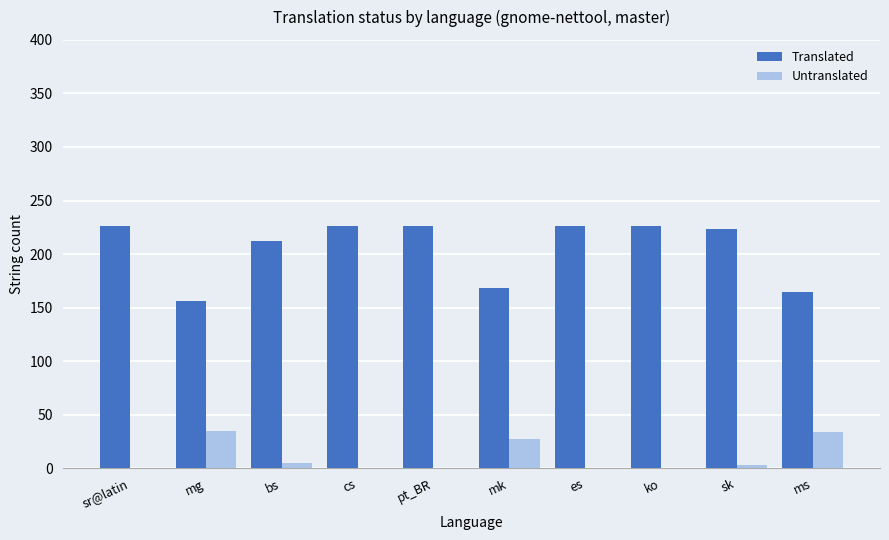

The Translated series shows 291 at mk. True or false?

False